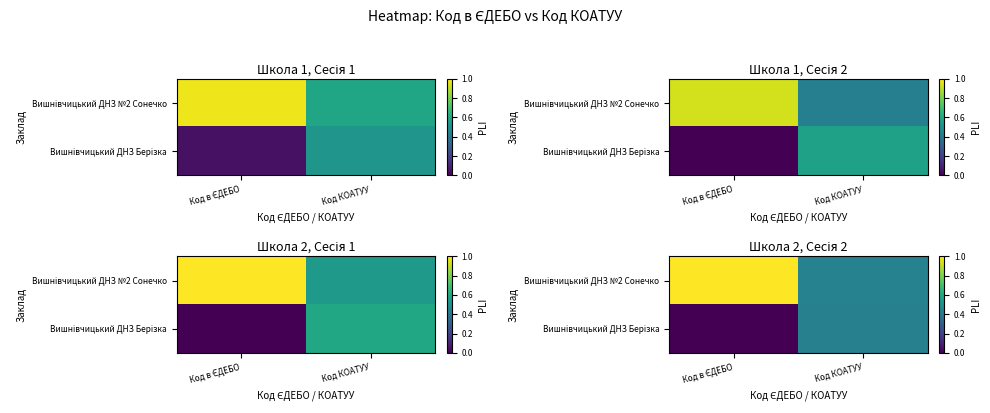

How many categories are shown in the chart?

2